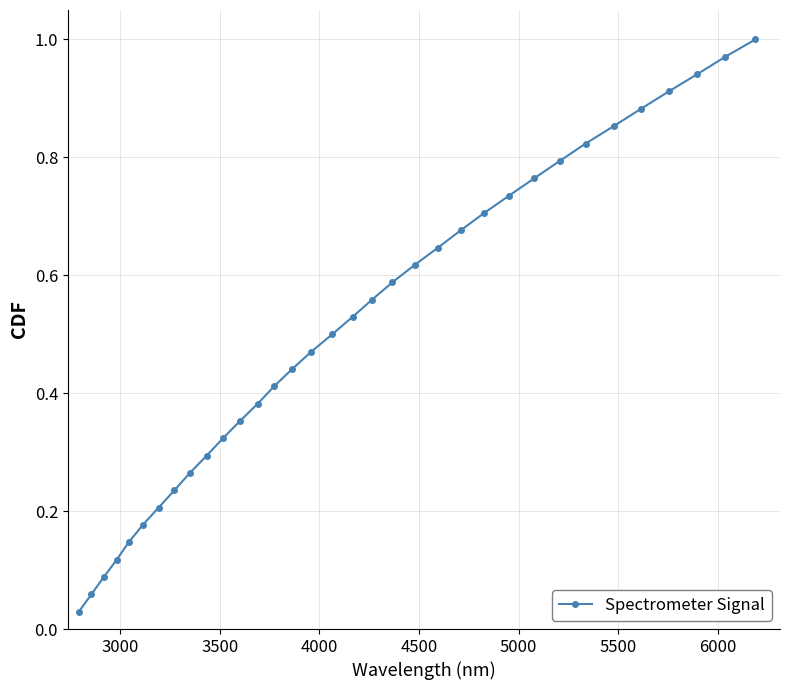

What is the sum of all values?

17.5